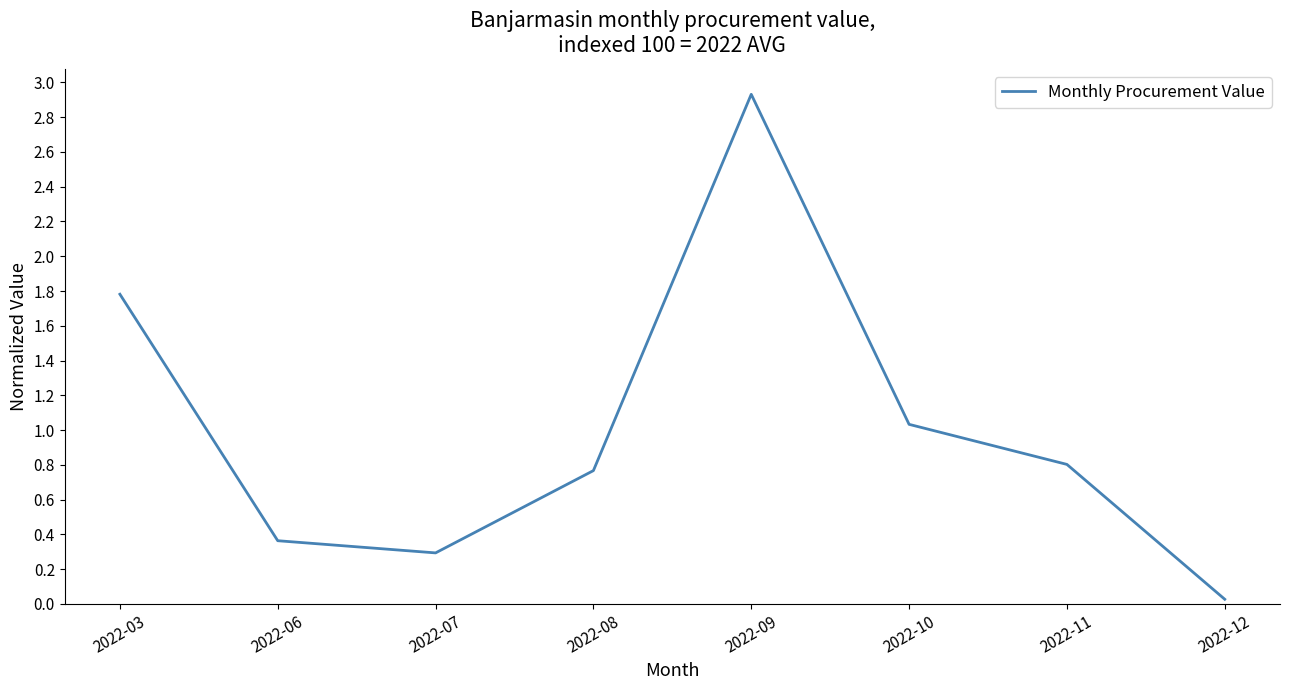

Which has a higher value, 2022-03 or 2022-11?

2022-03